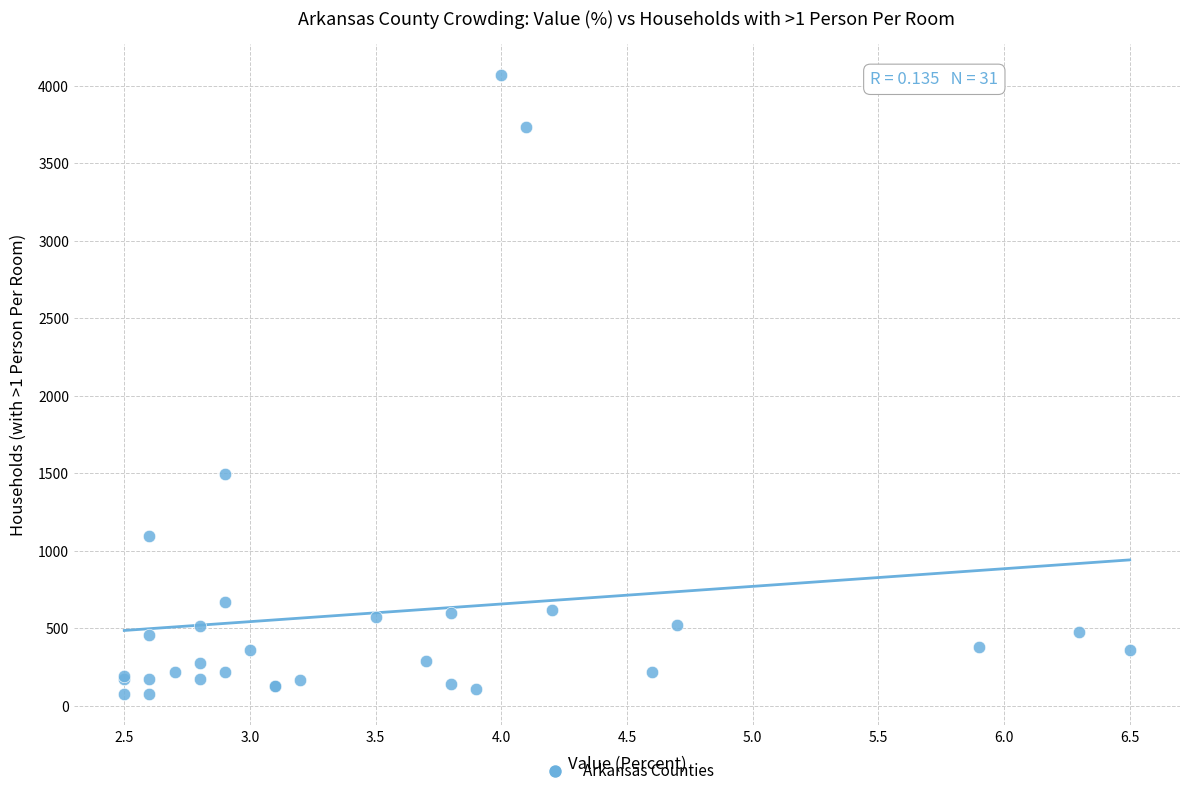

What Y value in the scatter plot is closest to 2073?

1493